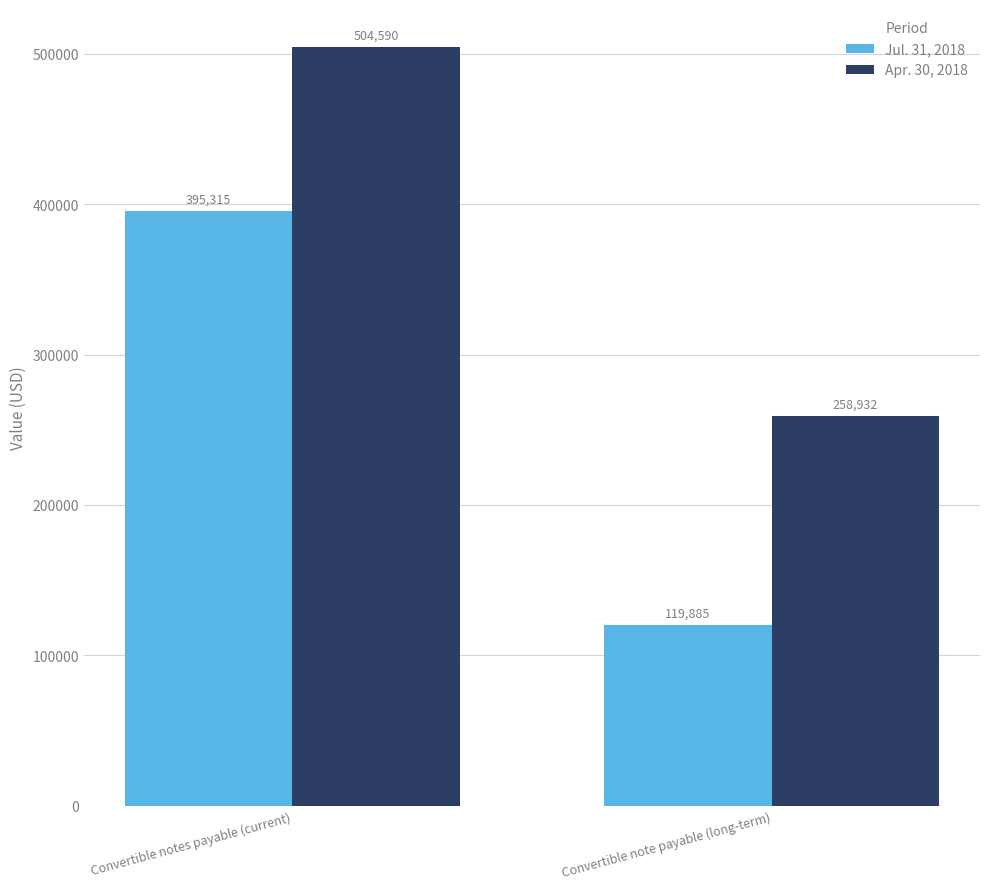

How many groups of bars are there?

2